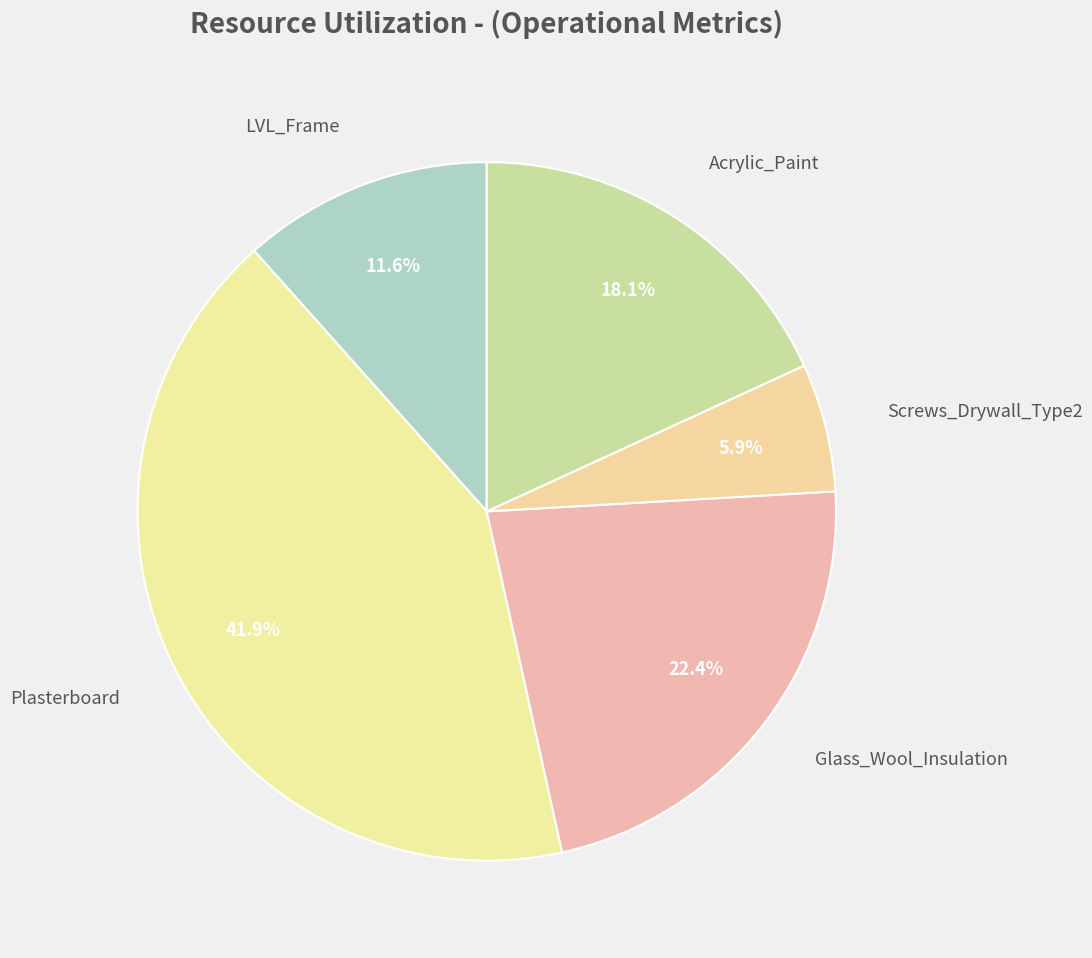

How many segments does this pie chart have?

5